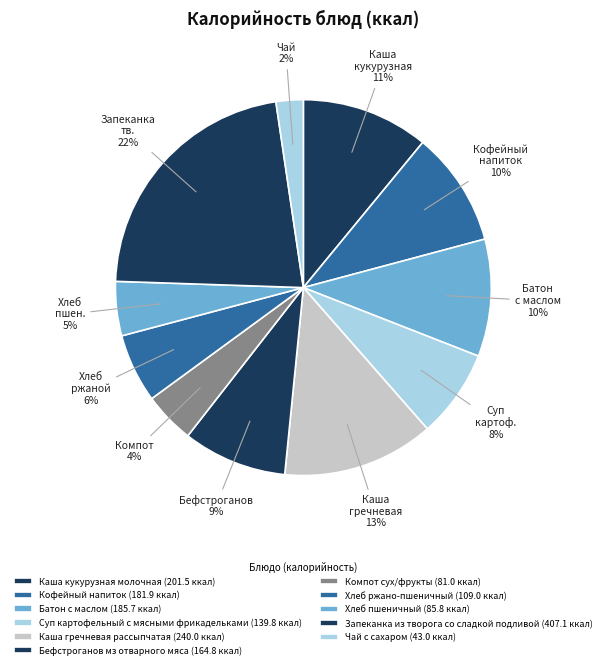

How many segments does this pie chart have?

11